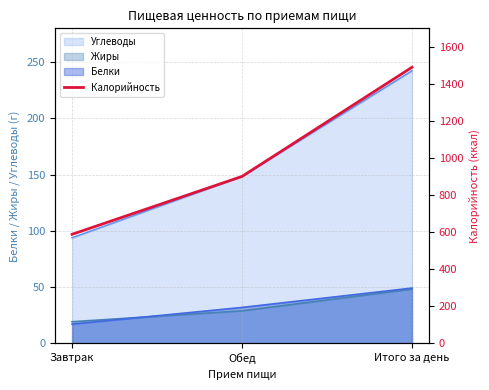

How many values exceed 901?

2